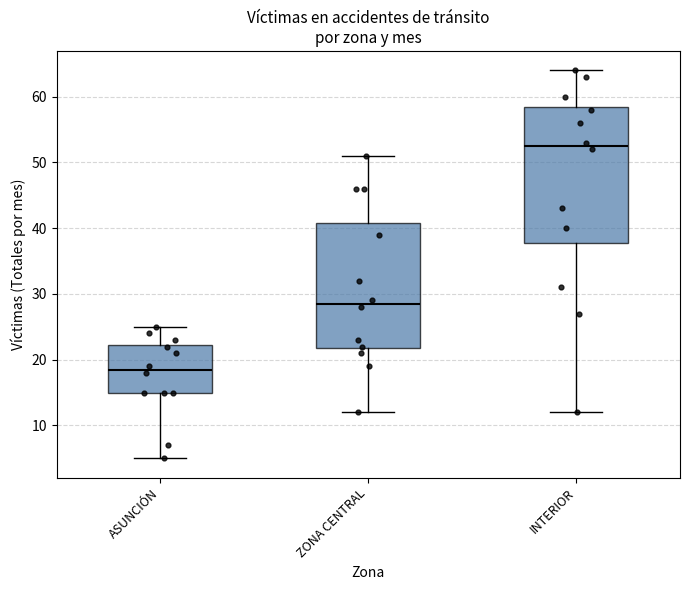

Comparing the boxes themselves (not the whiskers), which one is the tallest?

INTERIOR